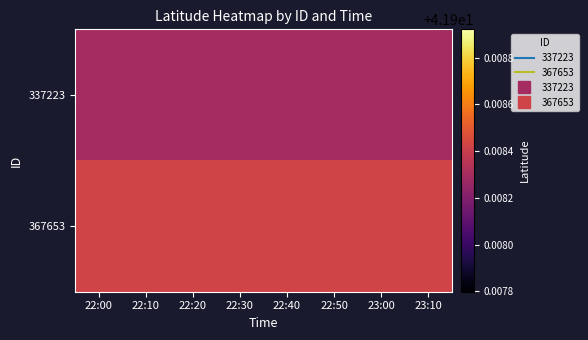

At how many categories does at least one series exceed 41?

8